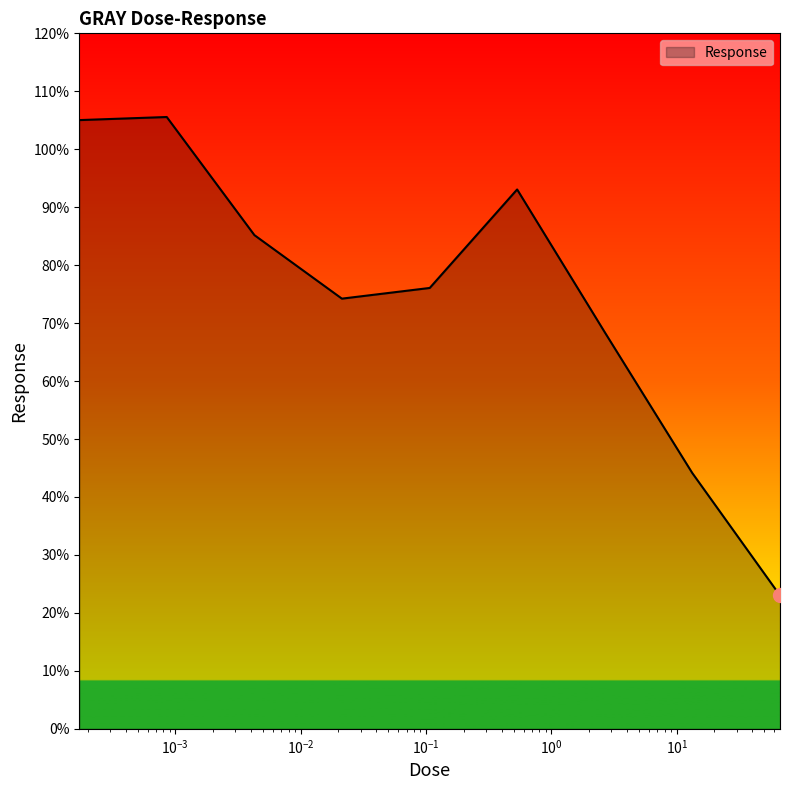

What is the maximum value shown in the chart?

105.6